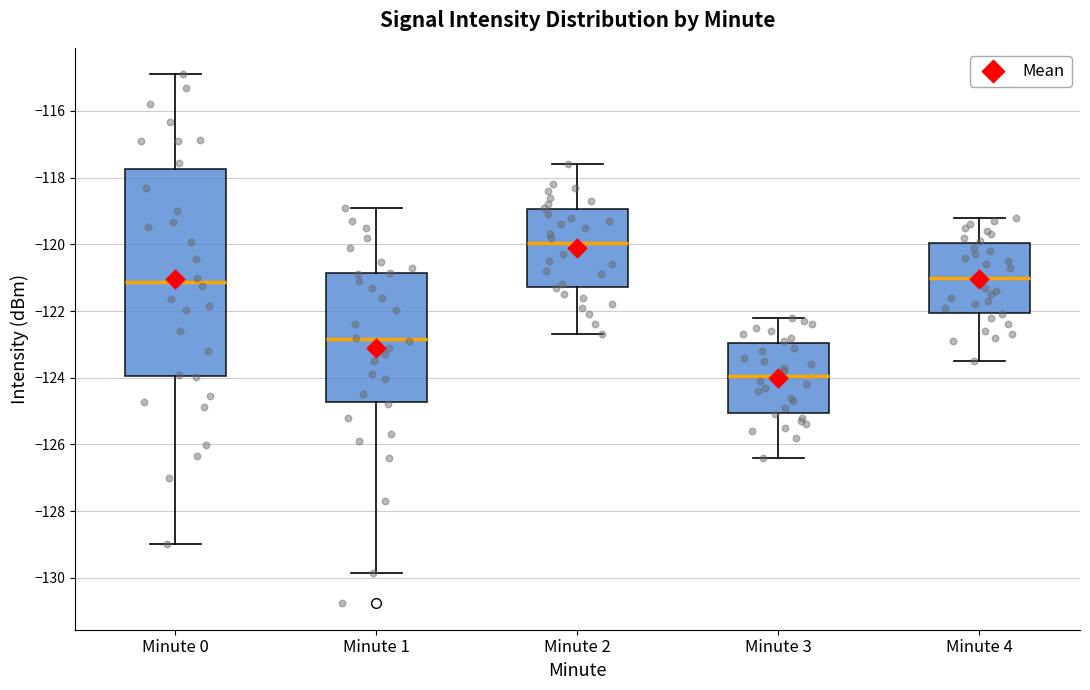

Reading left to right, transcribe this box plot: for each box, give where its median line is, the range the box spans, and where its two whiskers end, as read against the y-axis. The values are not printed on the chart, so give them approximately, as read against the axis.

Minute 0: median -121.2, box -124.0 to -117.8, whiskers -129.0 to -115.0
Minute 1: median -122.8, box -124.8 to -120.8, whiskers -129.8 to -118.8
Minute 2: median -120.0, box -121.2 to -119.0, whiskers -122.6 to -117.6
Minute 3: median -124.0, box -125.0 to -123.0, whiskers -126.4 to -122.2
Minute 4: median -121.0, box -122.0 to -120.0, whiskers -123.4 to -119.2